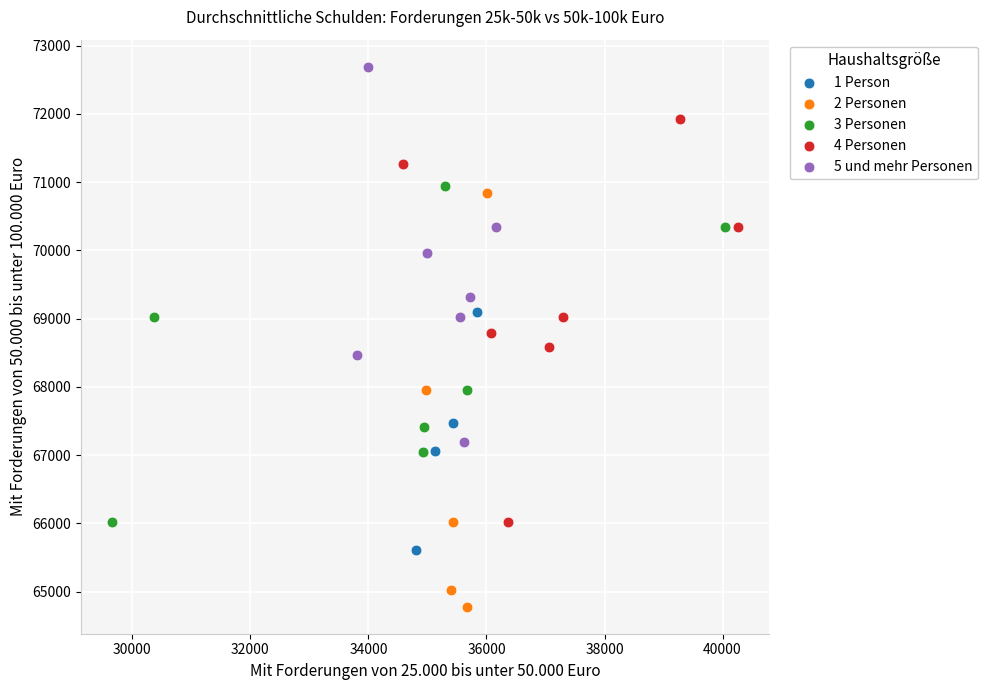

Which series contains the lowest Y value?

2 Personen